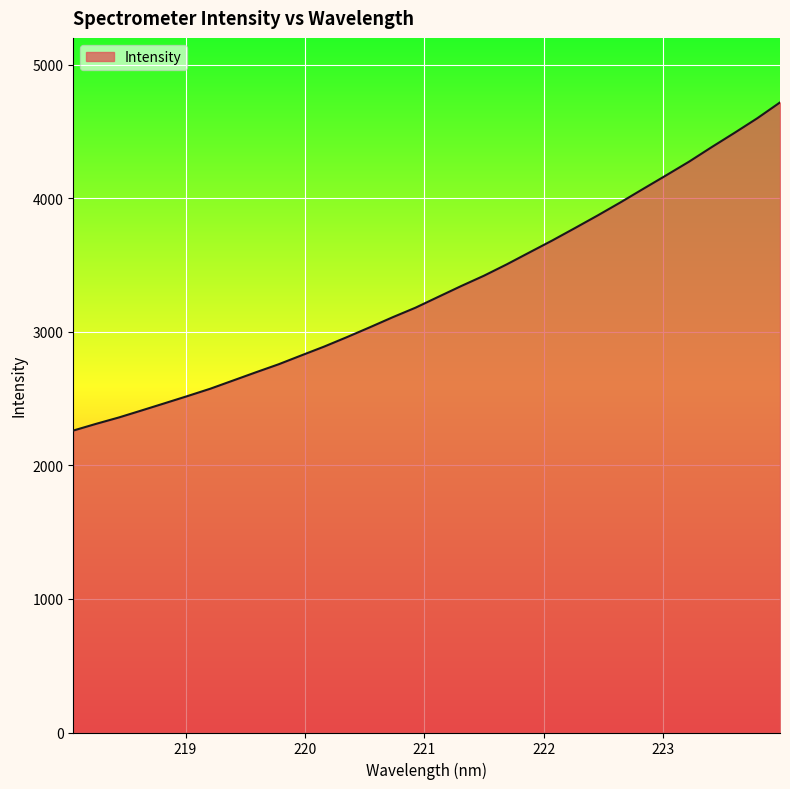

What is the difference between the maximum and minimum values?

2456.4